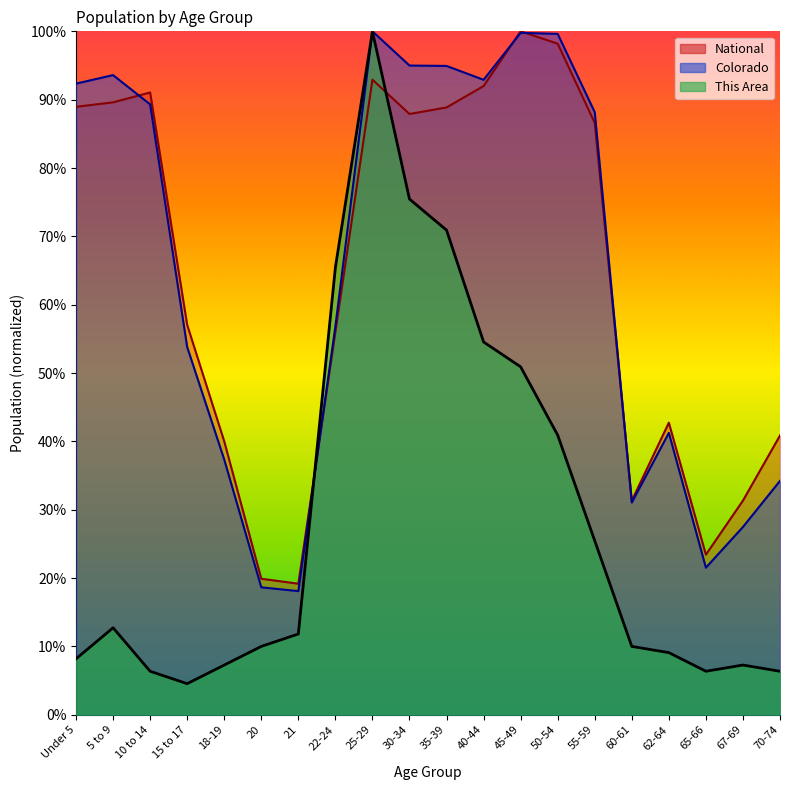

Rank the series at 21 from lowest to highest value.

This Area, Colorado, National